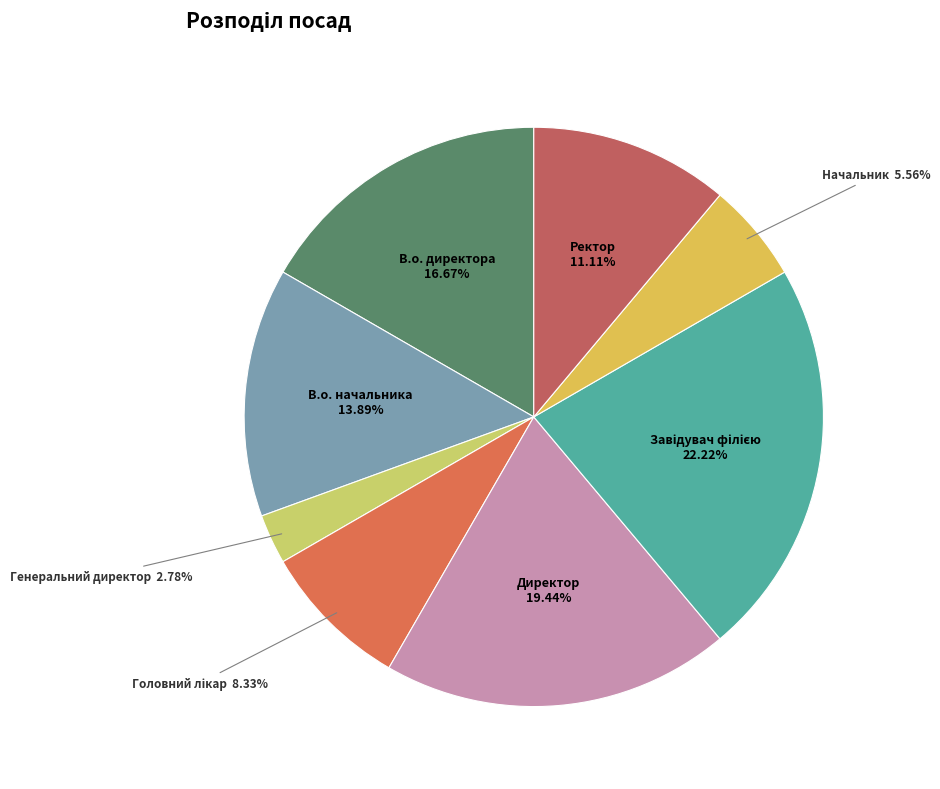

The В.о. директора slice represents 3% of the pie. True or false?

False